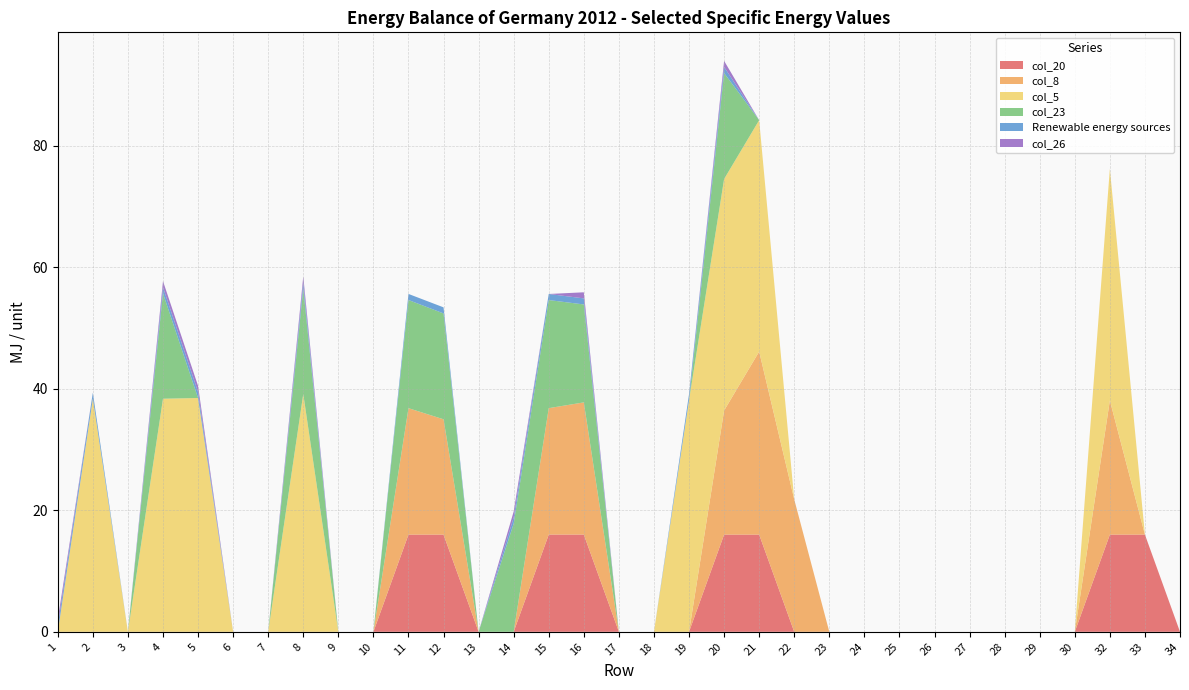

Reading left to right, extract all data points from this chart.

col_20: 1=0.0	2=0.0	3=0.0	4=0.0	5=0.0	6=0.0	7=0.0	8=0.0	9=0.0	10=0.0	11=16.0	12=16.0	13=0.0	14=0.0	15=16.0	16=16.0	17=0.0	18=0.0	19=0.0	20=16.0	21=16.0	22=0.0	23=0.0	24=0.0	25=0.0	26=0.0	27=0.0	28=0.0	29=0.0	30=0.0	32=16.0	33=16.0	34=0.0
col_8: 1=0.0	2=0.0	3=0.0	4=0.0	5=0.0	6=0.0	7=0.0	8=0.0	9=0.0	10=0.0	11=20.8	12=19.0	13=0.0	14=0.0	15=20.8	16=21.8	17=0.0	18=0.0	19=0.0	20=20.4	21=30.1	22=21.8	23=0.0	24=0.0	25=0.0	26=0.0	27=0.0	28=0.0	29=0.0	30=0.0	32=22.1	33=0.0	34=0.0
col_5: 1=0.0	2=38.4	3=0.0	4=38.4	5=38.5	6=0.0	7=0.0	8=39.1	9=0.0	10=0.0	11=0.0	12=0.0	13=0.0	14=0.0	15=0.0	16=0.0	17=0.0	18=0.0	19=38.1	20=38.1	21=38.1	22=0.0	23=0.0	24=0.0	25=0.0	26=0.0	27=0.0	28=0.0	29=0.0	30=0.0	32=38.1	33=0.0	34=0.0
col_23: 1=0.0	2=0.0	3=0.0	4=17.4	5=0.0	6=0.0	7=0.0	8=17.4	9=0.0	10=0.0	11=17.8	12=17.4	13=0.0	14=17.8	15=17.8	16=16.1	17=0.0	18=0.0	19=0.0	20=17.4	21=0.0	22=0.0	23=0.0	24=0.0	25=0.0	26=0.0	27=0.0	28=0.0	29=0.0	30=0.0	32=0.0	33=0.0	34=0.0
Renewable energy sources: 1=1.0	2=1.0	3=0.0	4=1.0	5=1.0	6=0.0	7=0.0	8=1.0	9=0.0	10=0.0	11=1.0	12=1.0	13=0.0	14=1.0	15=1.0	16=1.0	17=0.0	18=0.0	19=1.0	20=1.0	21=0.0	22=0.0	23=0.0	24=0.0	25=0.0	26=0.0	27=0.0	28=0.0	29=0.0	30=0.0	32=0.0	33=0.0	34=0.0
col_26: 1=1.0	2=0.0	3=0.0	4=1.0	5=1.0	6=0.0	7=0.0	8=1.0	9=0.0	10=0.0	11=0.0	12=0.0	13=0.0	14=1.0	15=0.0	16=1.0	17=0.0	18=0.0	19=0.0	20=1.0	21=0.0	22=0.0	23=0.0	24=0.0	25=0.0	26=0.0	27=0.0	28=0.0	29=0.0	30=0.0	32=0.0	33=0.0	34=0.0